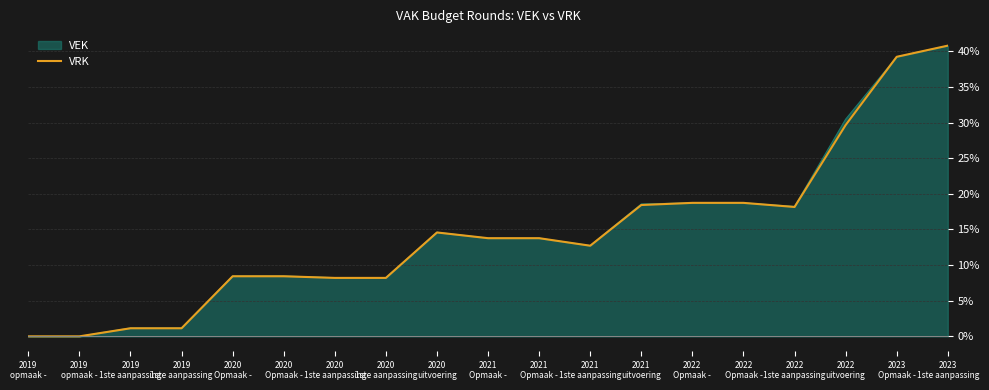

Approximately how many times larger is the value at 2020
1ste aanpassing compared to 2021
Opmaak -?

0.6